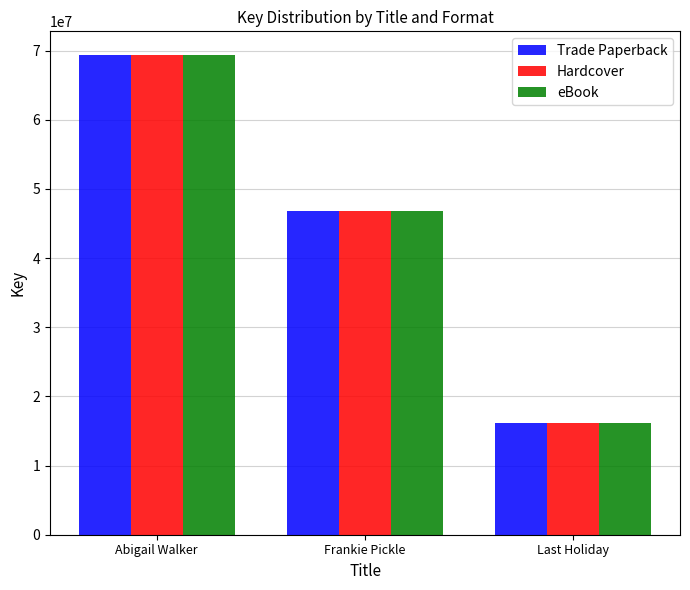

Reading left to right, extract all data points from this chart.

Trade Paperback: 69327488	46852101	16221482
Hardcover: 69327488	46852101	16221482
eBook: 69327488	46852101	16221482